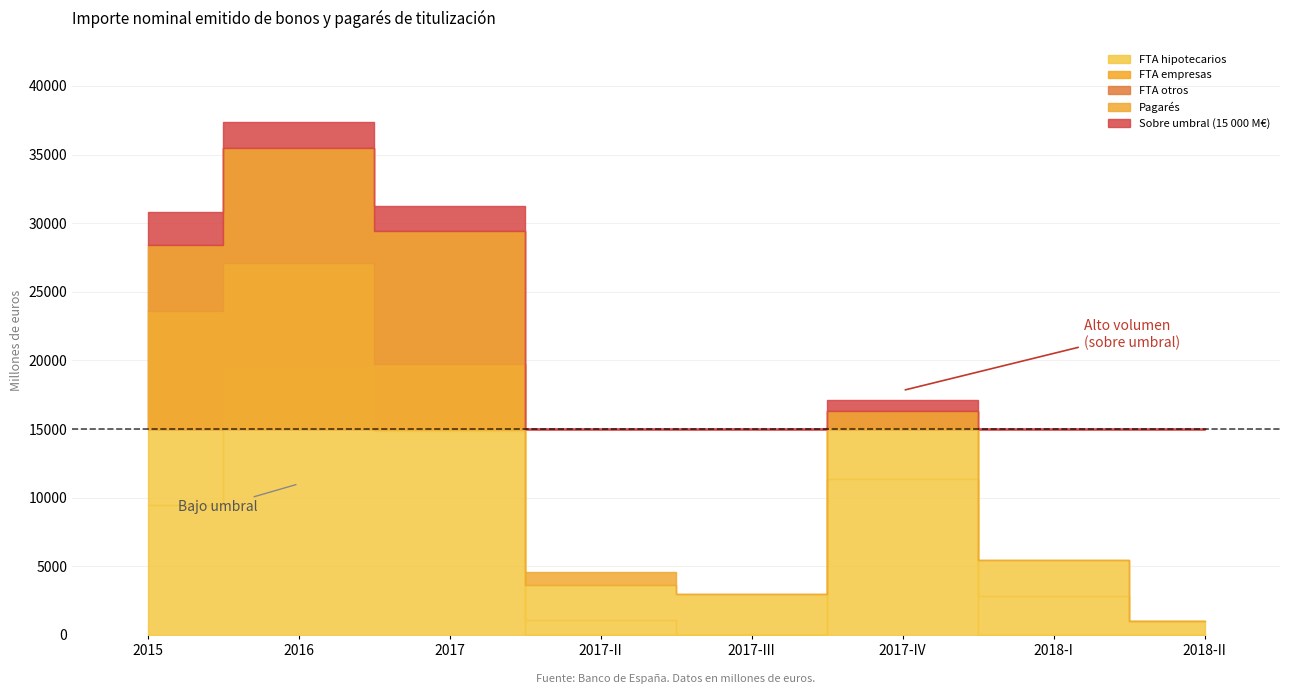

Rank the categories by FTA empresas value from lowest to highest.

2017-III, 2018-II, 2017-II, 2018-I, 2017-IV, 2017, 2016, 2015